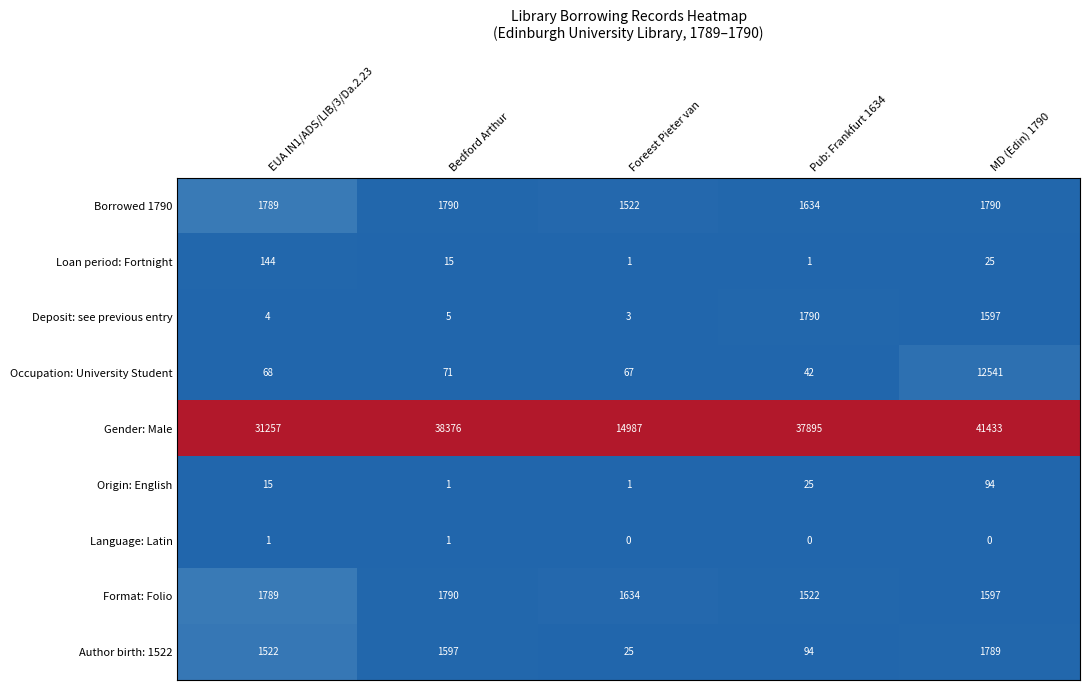

Which series has the largest range (max minus min)?

Gender: Male